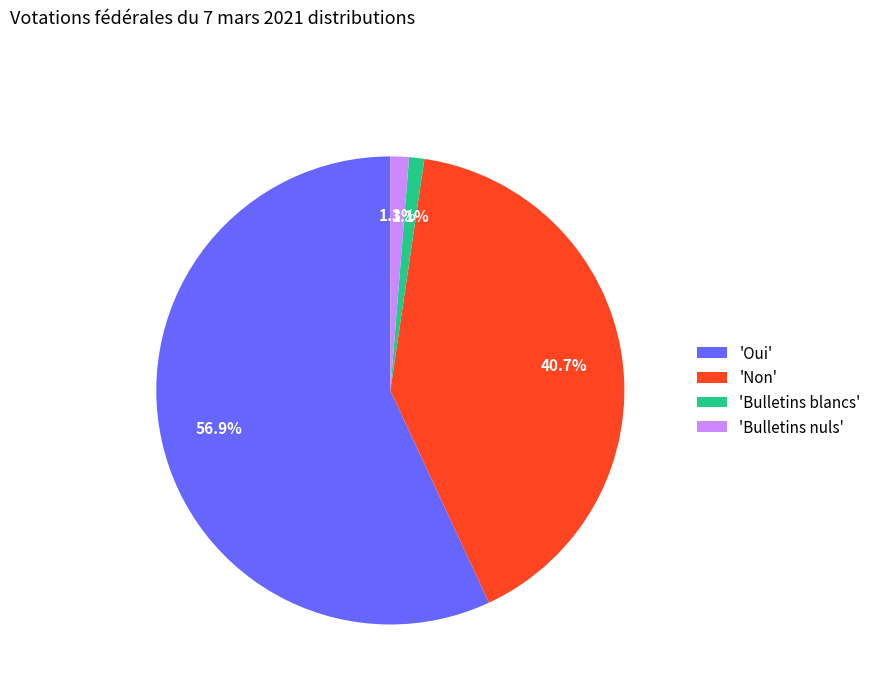

Which category accounts for the majority?

'Oui'